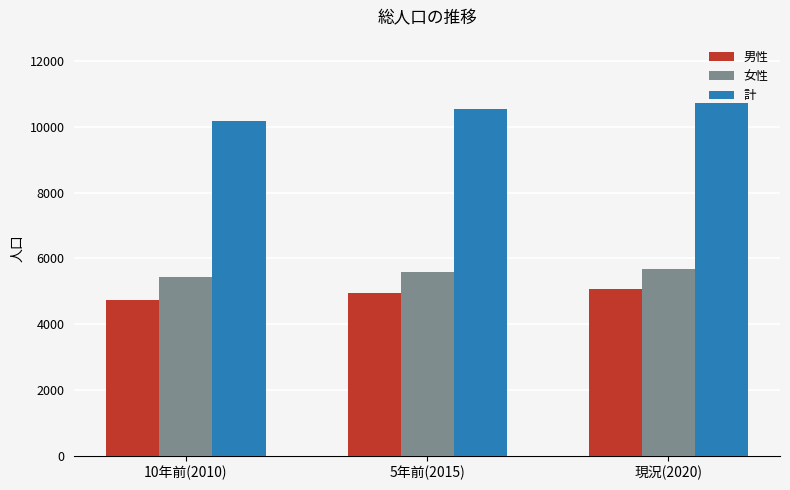

Reading left to right, list all the values displayed in this chart.

男性: 10年前(2010)=4746	5年前(2015)=4943	現況(2020)=5056
女性: 10年前(2010)=5440	5年前(2015)=5589	現況(2020)=5661
計: 10年前(2010)=10186	5年前(2015)=10532	現況(2020)=10717